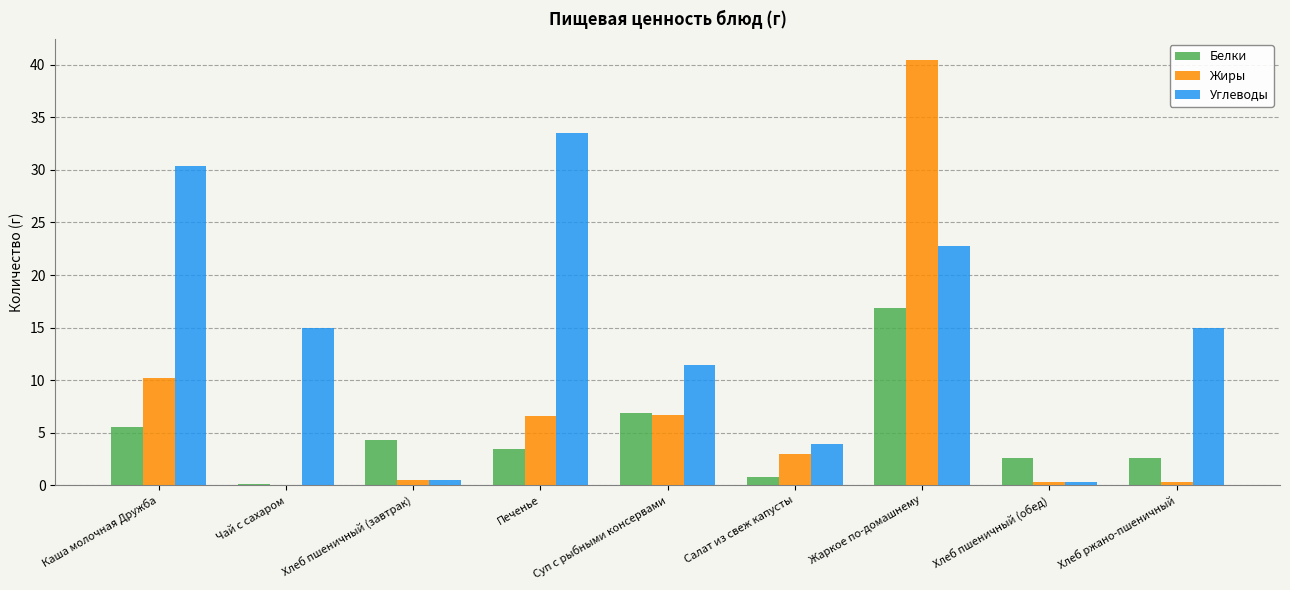

At which label is Жиры closest to 20?

Каша молочная Дружба